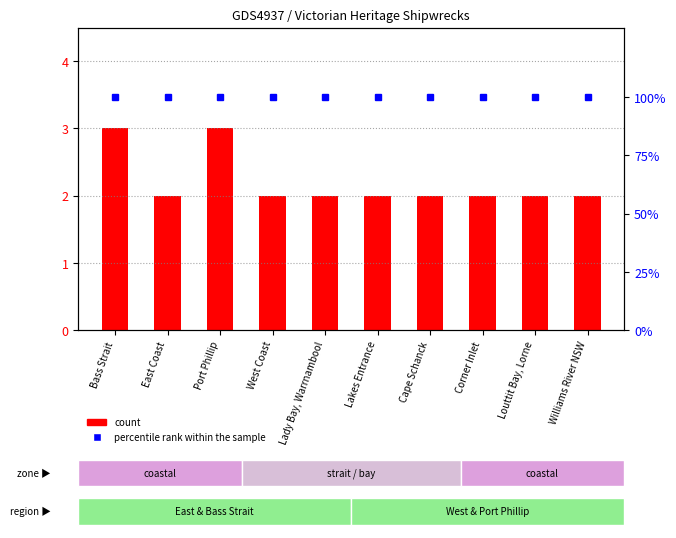

The percentile rank within the sample series shows 100 at Lady Bay, Warrnambool. True or false?

True